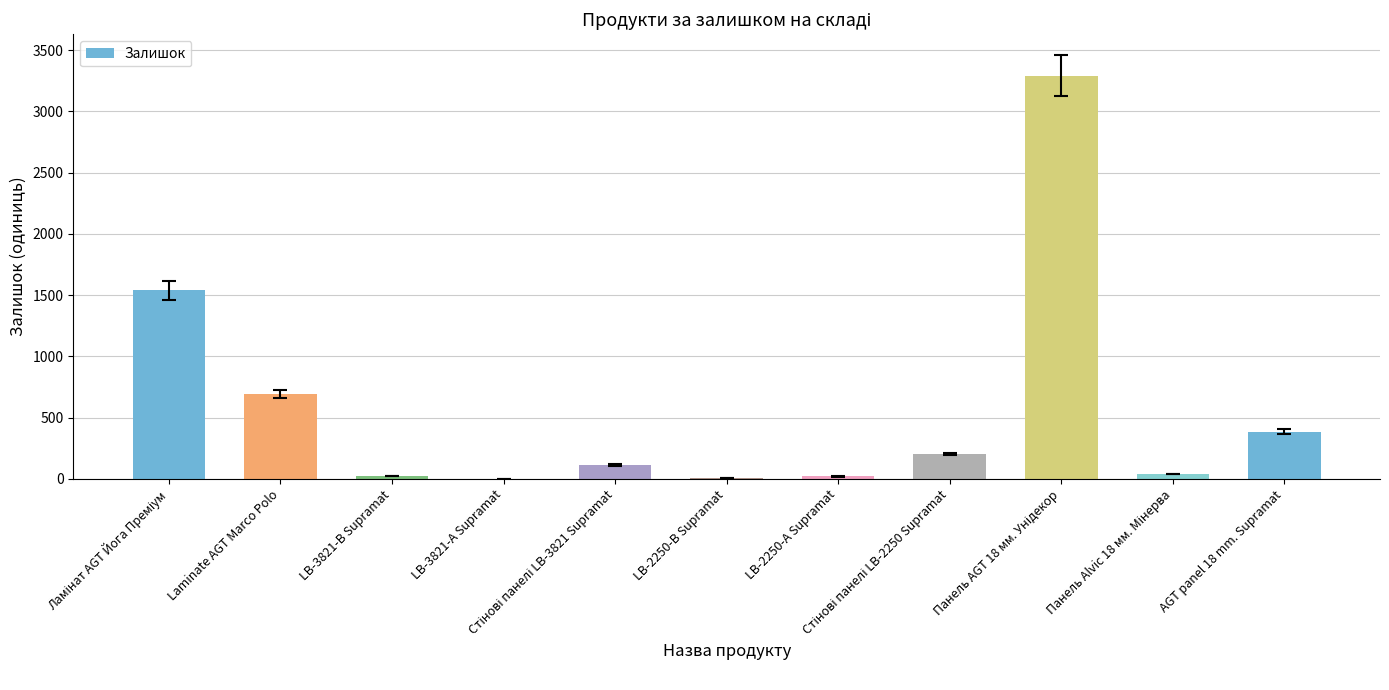

Does the chart contain stacked bars?

No